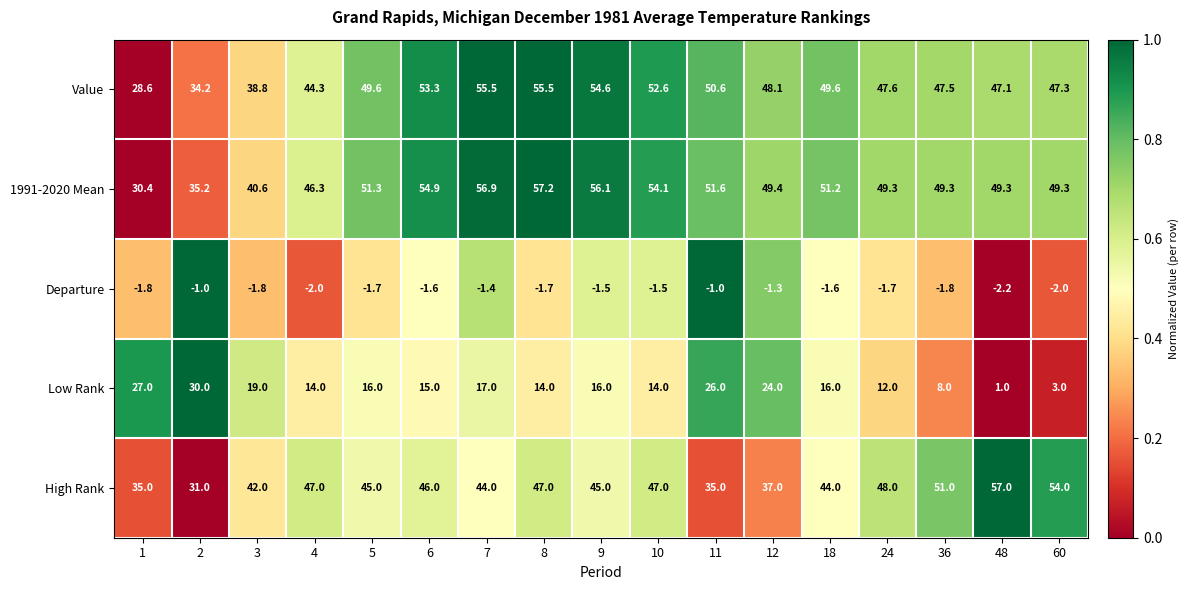

What is the difference between the Low Rank values at 60 and 12?

21.0